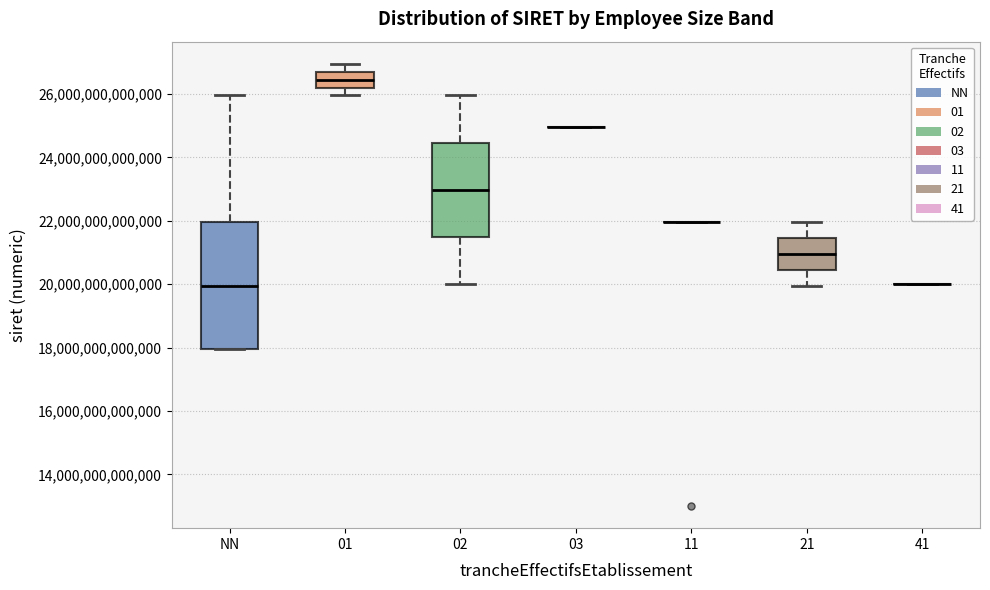

Comparing the boxes themselves (not the whiskers), which one is the tallest?

NN